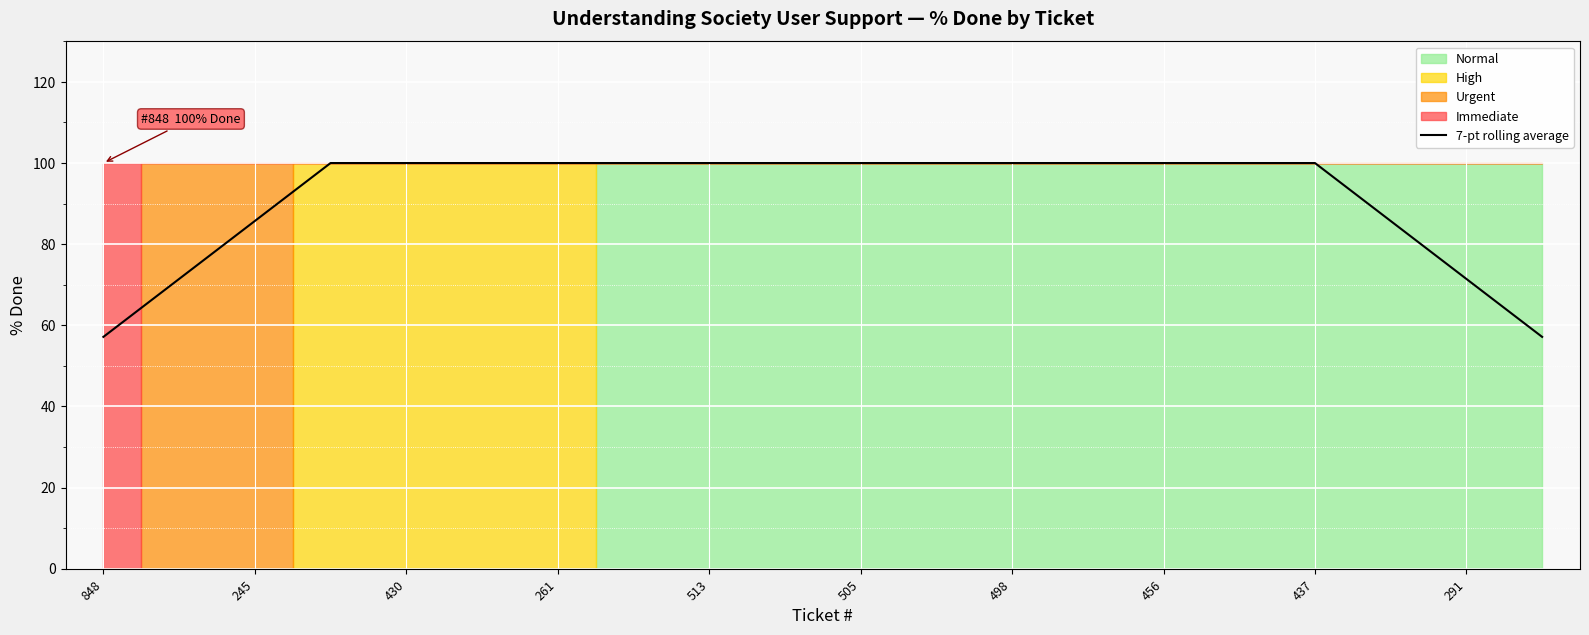

The 7-pt rolling average series shows 151.6 at 437. True or false?

False